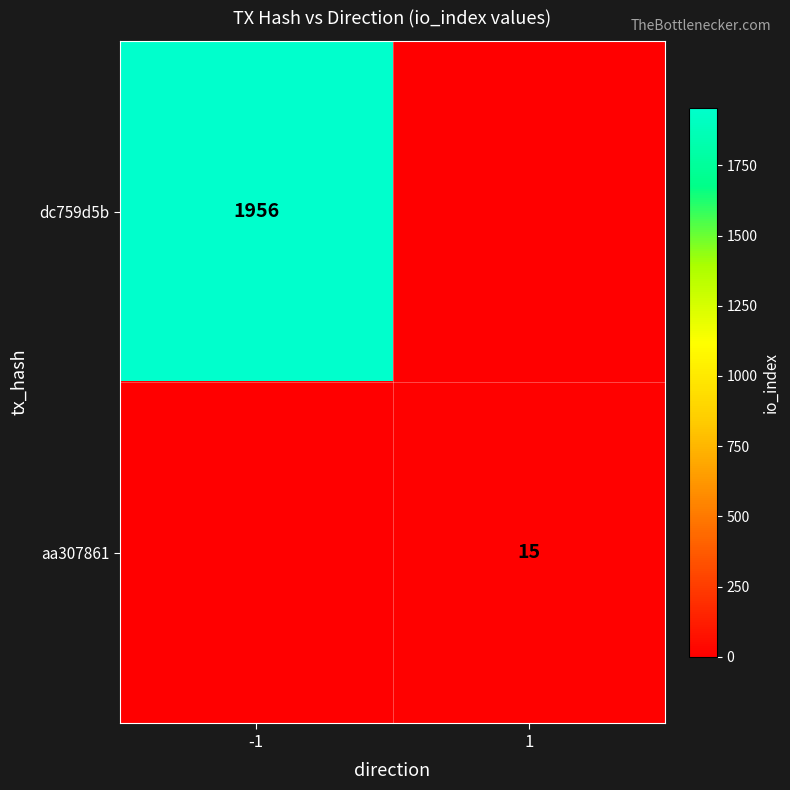

At which category does the chart reach its peak across all series?

-1